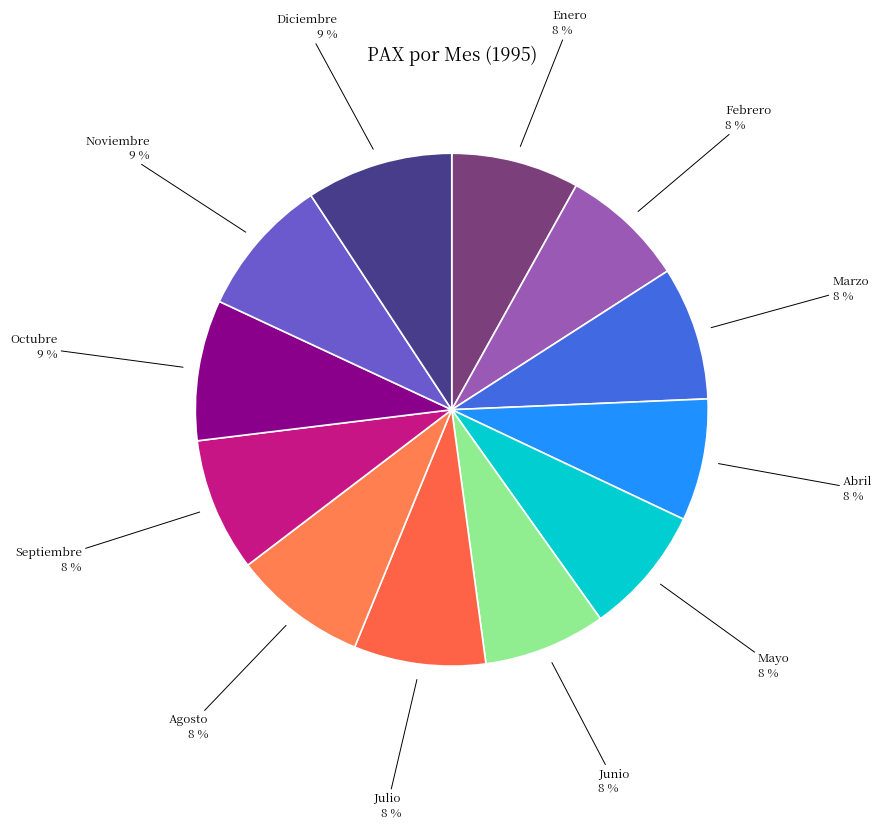

Approximately how many times larger is the value at Enero compared to Junio?

1.0